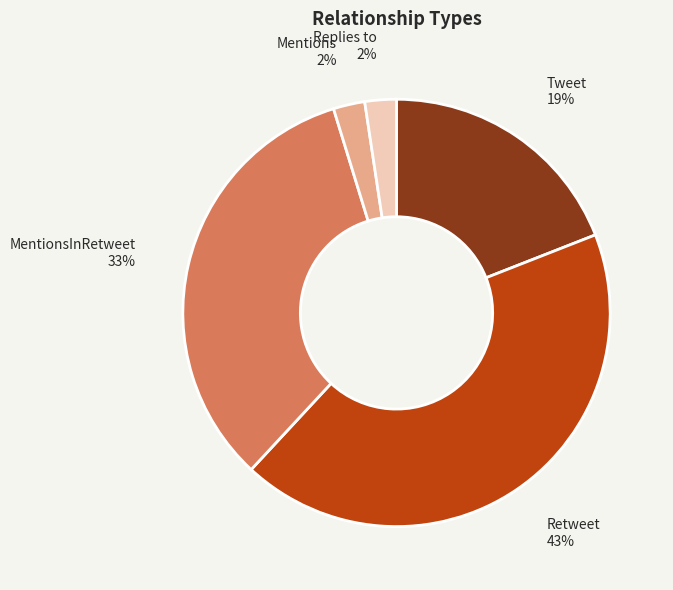

How many slices are in this pie chart?

5